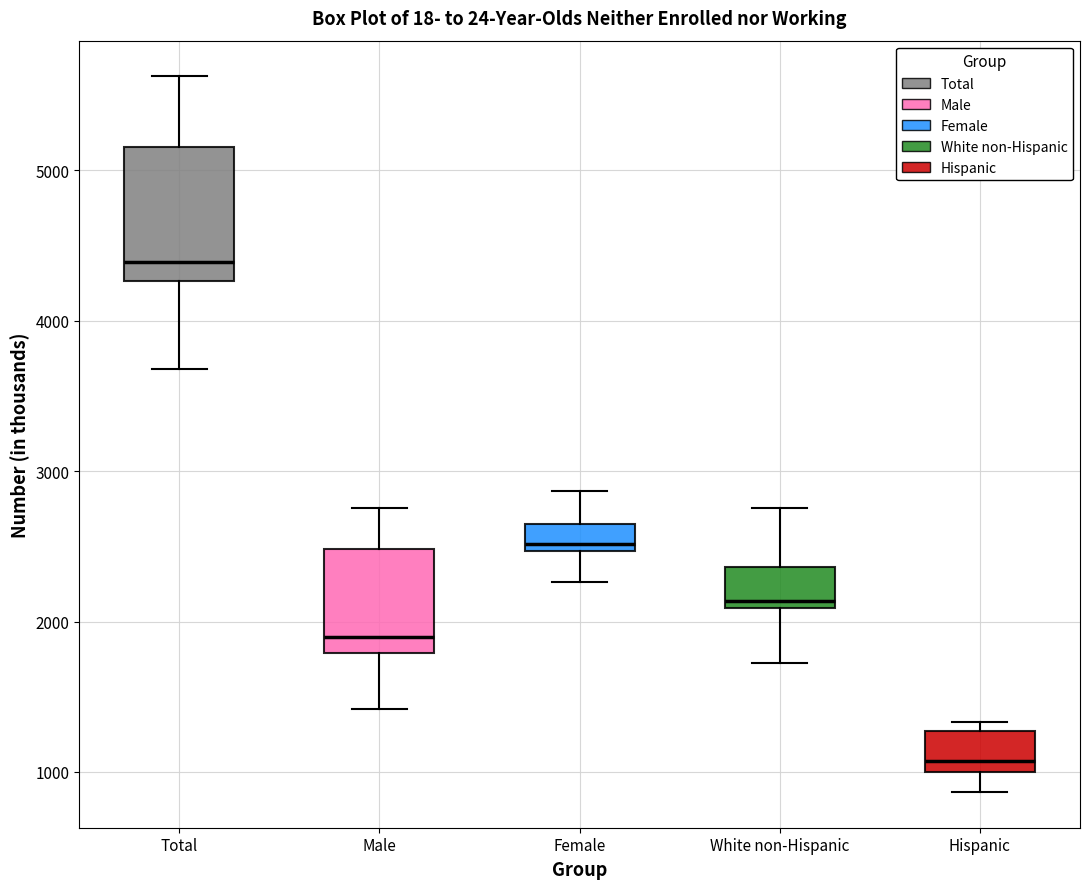

Reading left to right, read every box against the y-axis: the position of its median line, the range the box covers, and the ends of its whiskers. The values are not printed on the chart, so give them approximately, as read against the axis.

Total: median 4400, box 4300 to 5200, whiskers 3700 to 5600
Male: median 1900, box 1800 to 2500, whiskers 1400 to 2800
Female: median 2500 (just above the box's lower edge), box 2500 to 2600, whiskers 2300 to 2900
White non-Hispanic: median 2100 (just above the box's lower edge), box 2100 to 2400, whiskers 1700 to 2800
Hispanic: median 1100, box 1000 to 1300, whiskers 900 to 1300 (just above the box's upper edge)